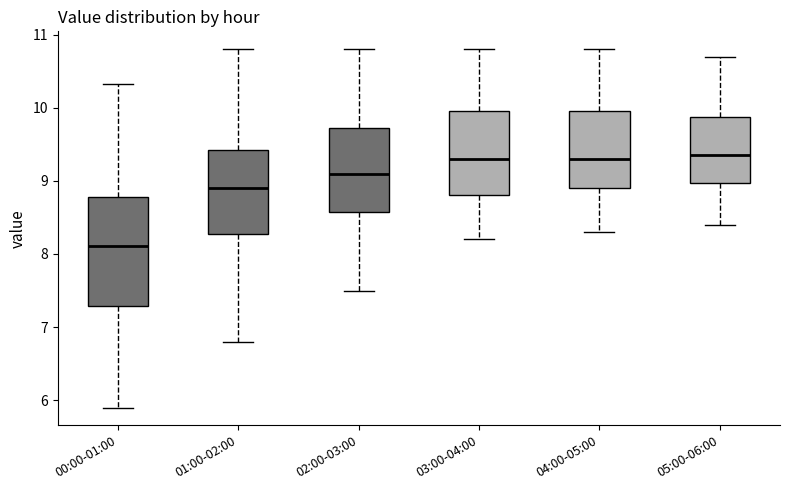

Which box is the tallest, from its lower edge to its upper edge?

00:00-01:00